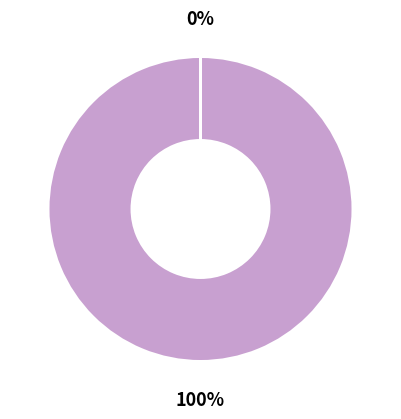

What is the largest slice in the pie chart?

Keeper of the Lost Cities